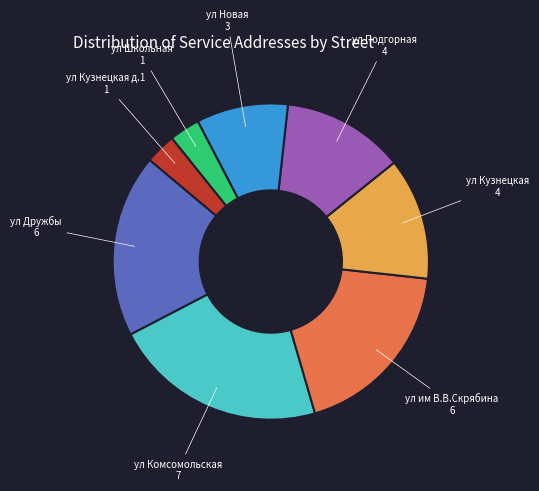

Is it true that ул Новая is 9% of the pie?

True